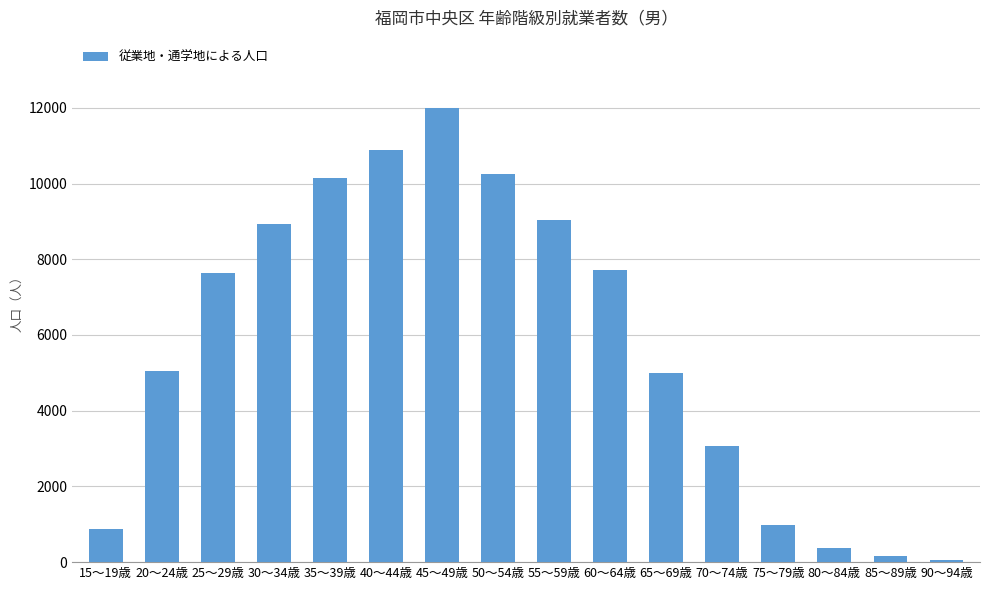

What position from the right is 50～54歳?

9